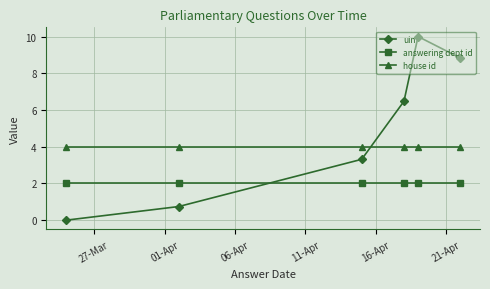

List the series in order of their overall mean, highest first.

uin, house id, answering dept id